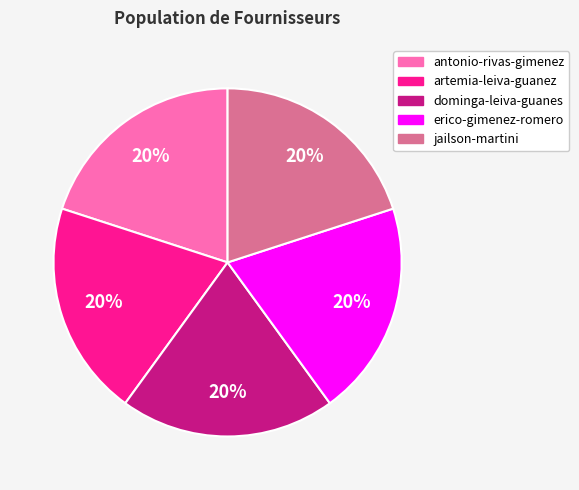

Combined, do artemia-leiva-guanez and antonio-rivas-gimenez account for over 50%?

No